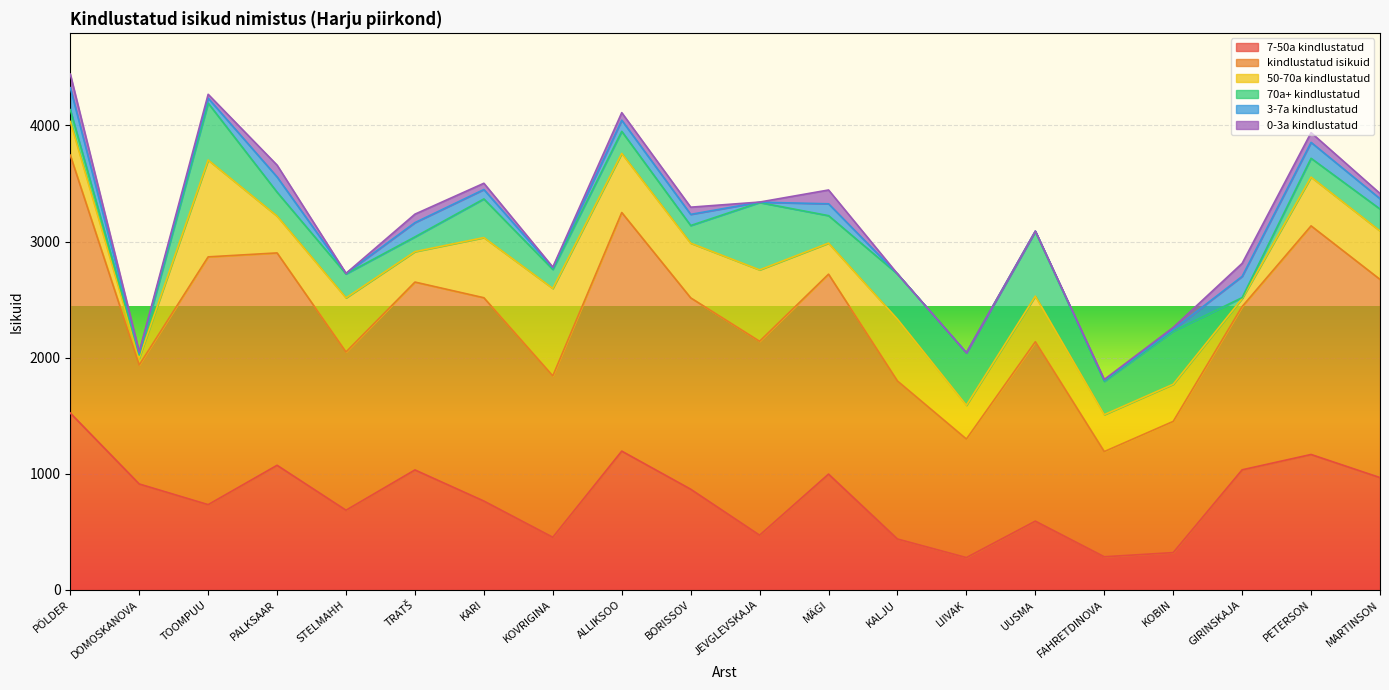

What is the average value of the 70a+ kindlustatud series?

266